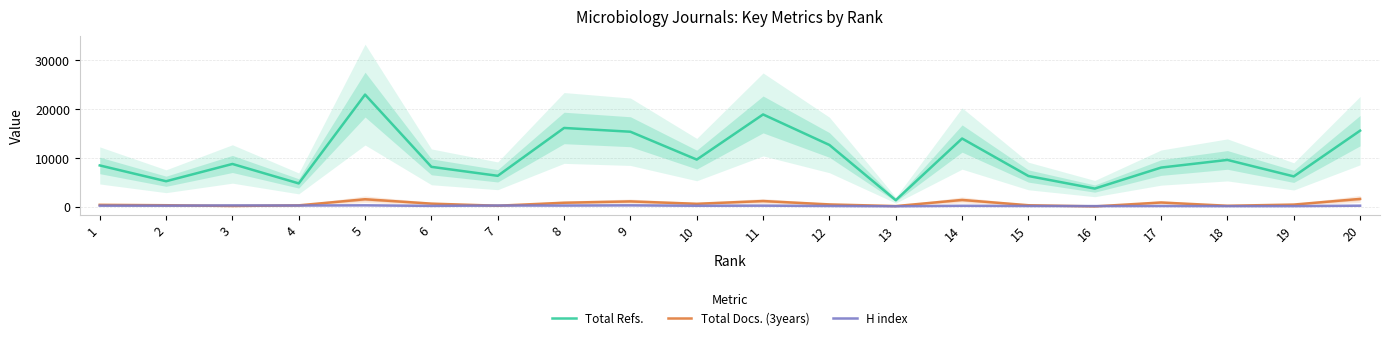

True or false: Total Refs. and H index cross at least once.

False